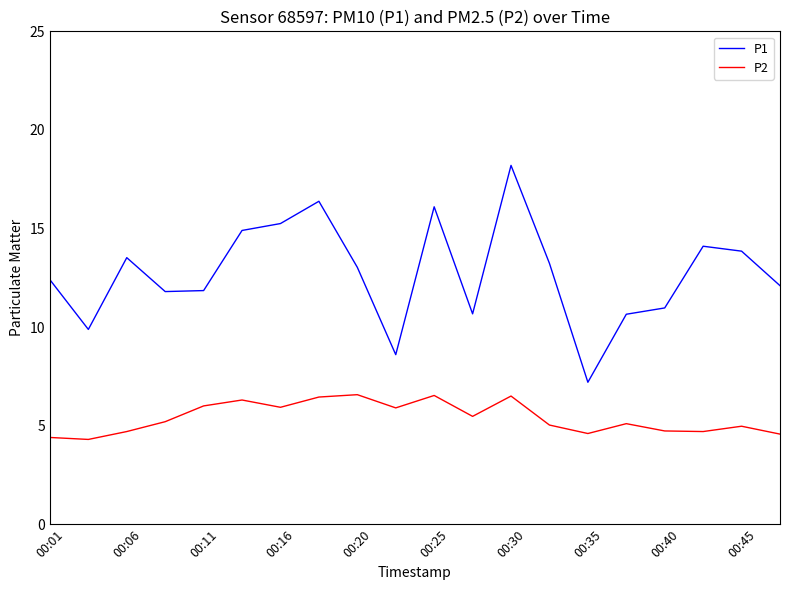

What is the difference between the maximum and minimum values in the P2 series?

2.3